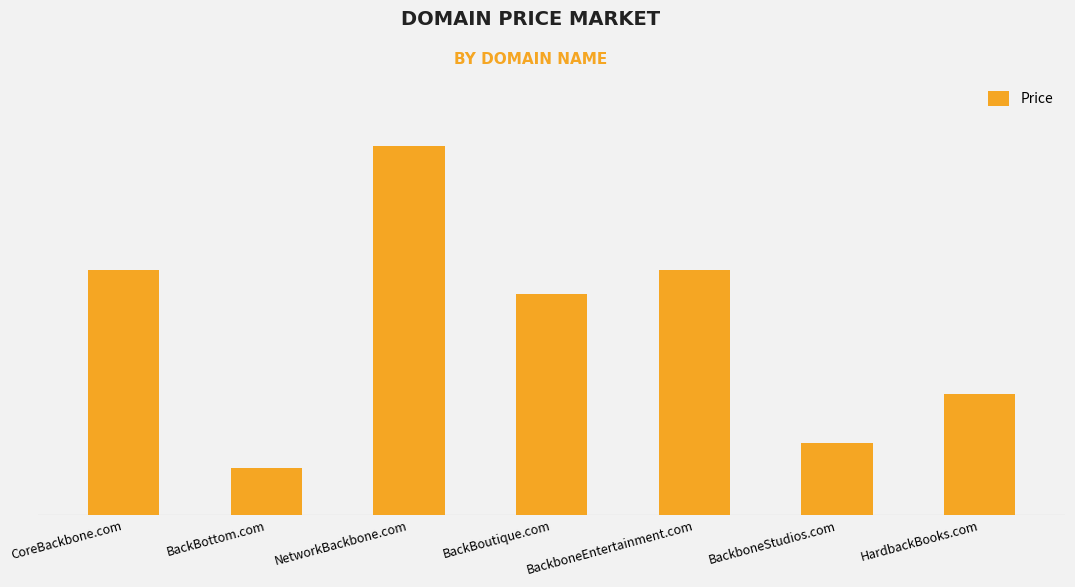

Are the bars horizontal?

No